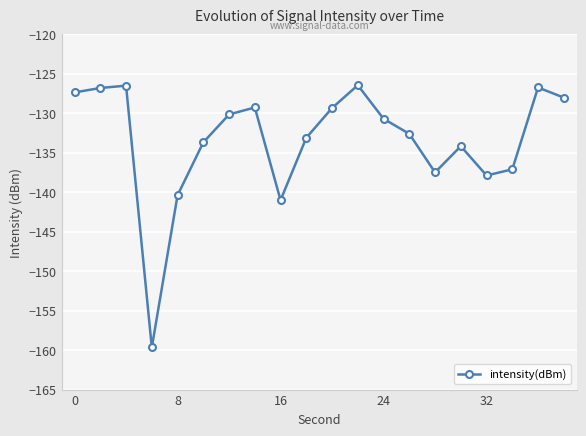

What is the maximum value shown in the chart?

-126.5